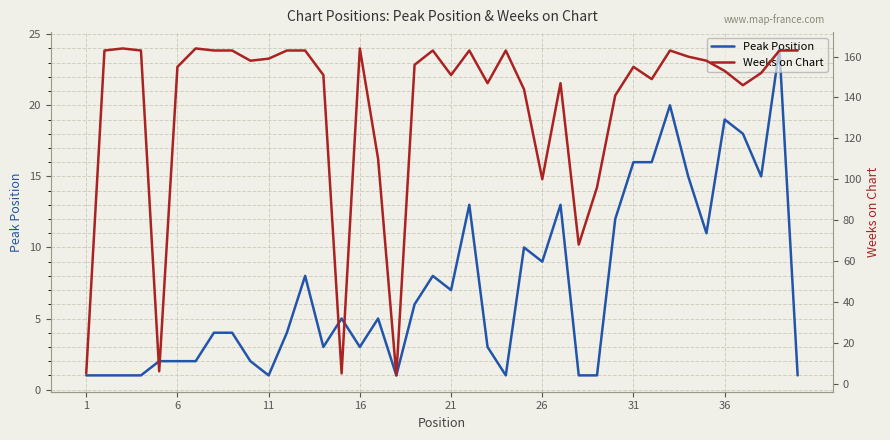

How many lines are shown in the chart?

2